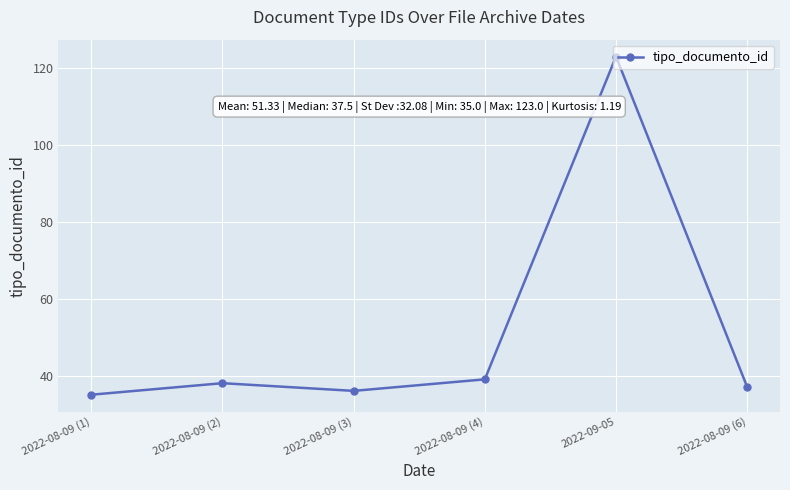

Rank the categories by value from highest to lowest.

2022-09-05, 2022-08-09 (4), 2022-08-09 (2), 2022-08-09 (6), 2022-08-09 (3), 2022-08-09 (1)